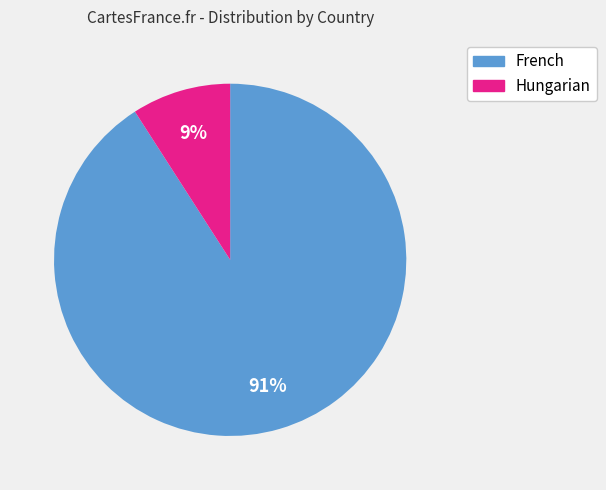

To the nearest percent, what is the difference between the largest and smallest slice percentages?

82%